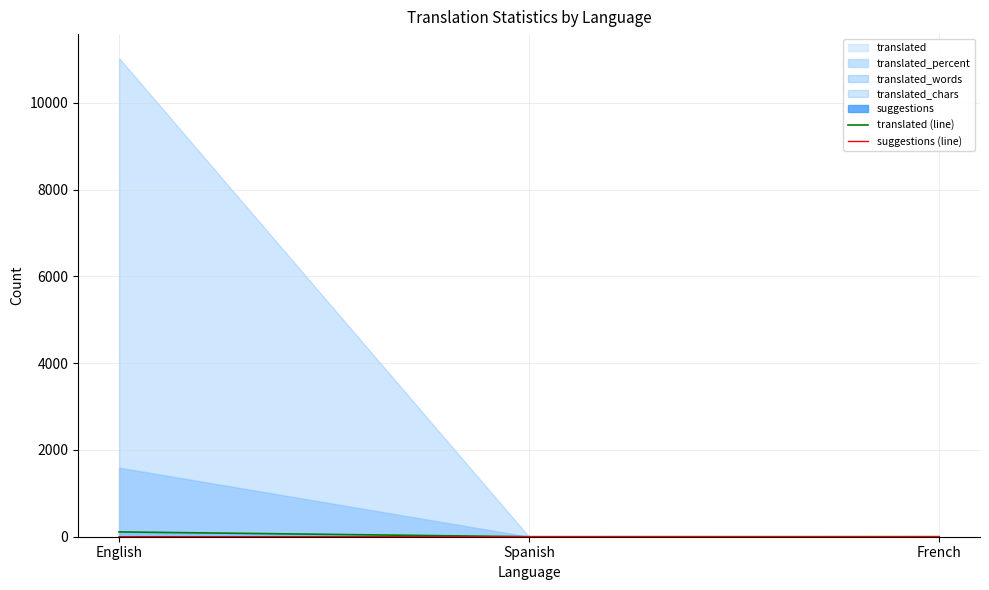

What is the difference between the suggestions (line) values at Spanish and English?

2